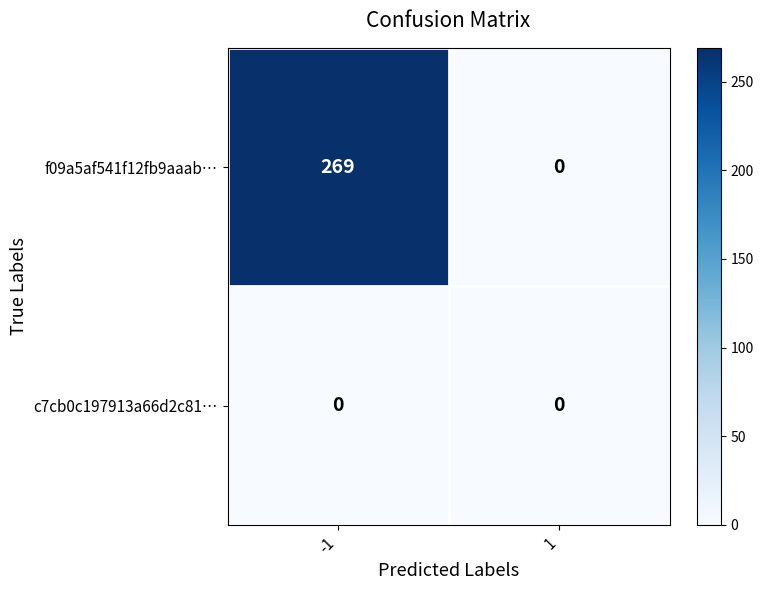

List the series in order of their overall mean, lowest first.

c7cb0c197913a66d2c81…, f09a5af541f12fb9aaab…